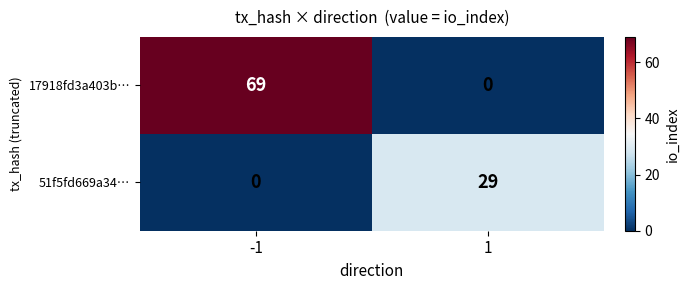

Reading right to left, extract all data points from this chart.

17918fd3a403b…: 0	69
51f5fd669a34…: 29	0